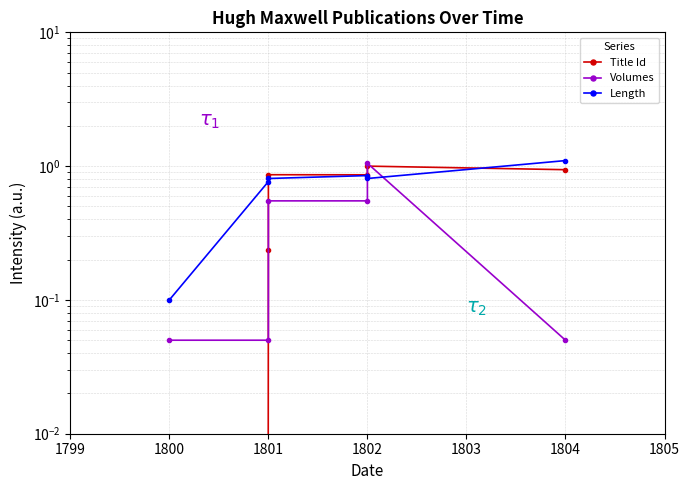

What is the value of the Length point at the 4th from the left?

0.8